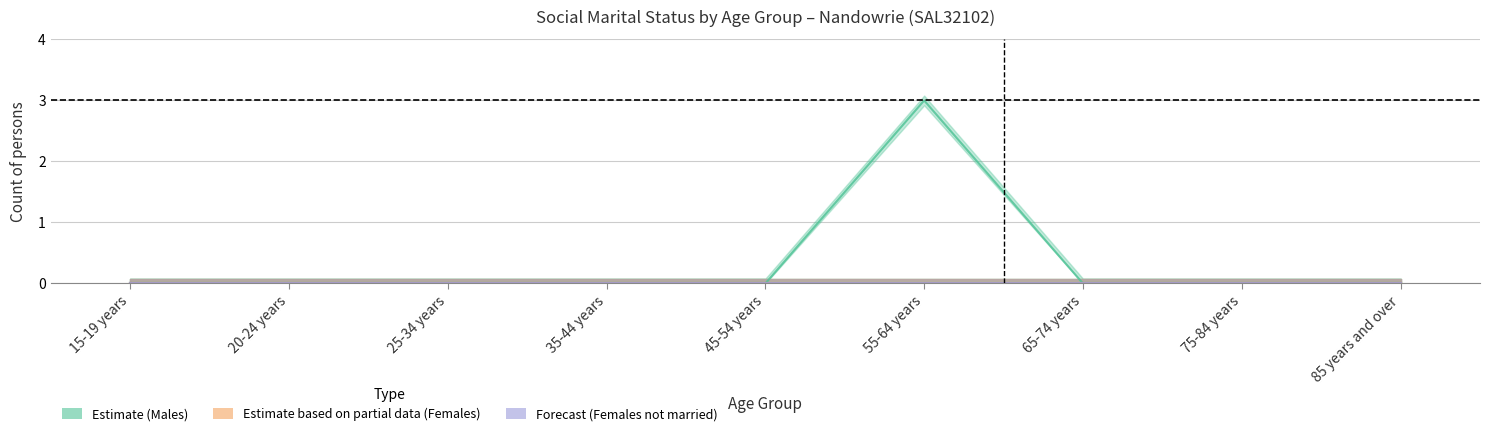

The Married in a de facto marriage (Males) series shows 0 at 45-54 years. True or false?

True